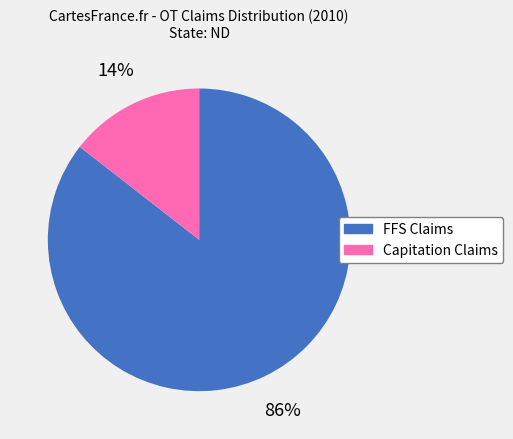

How many slices are in this pie chart?

2